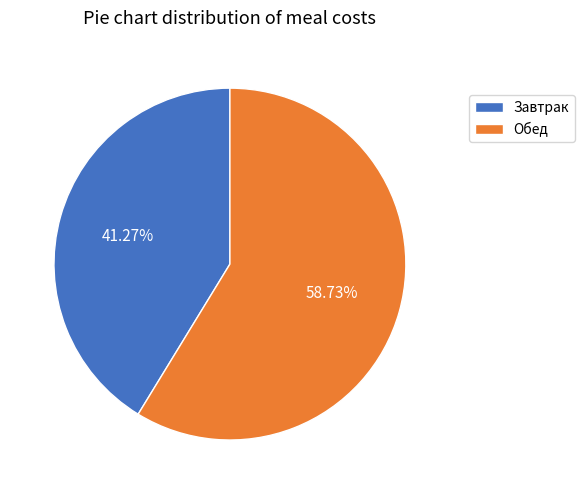

How many segments does this pie chart have?

2